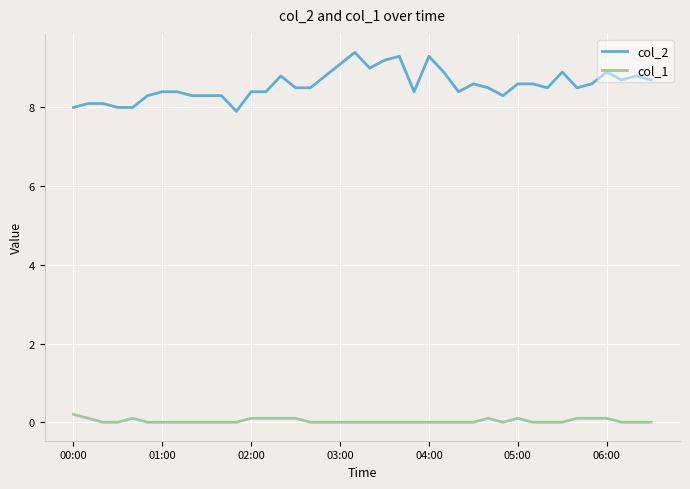

Which series has the widest spread of values?

col_2